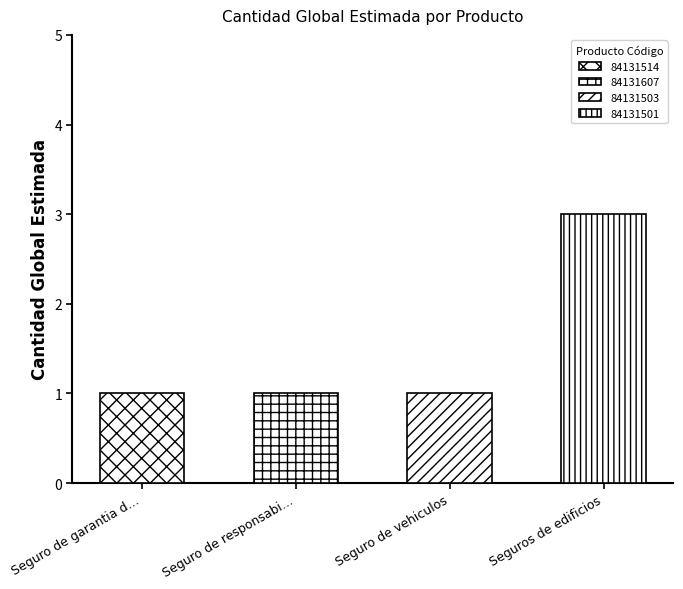

What position from the left is 84131501?

4